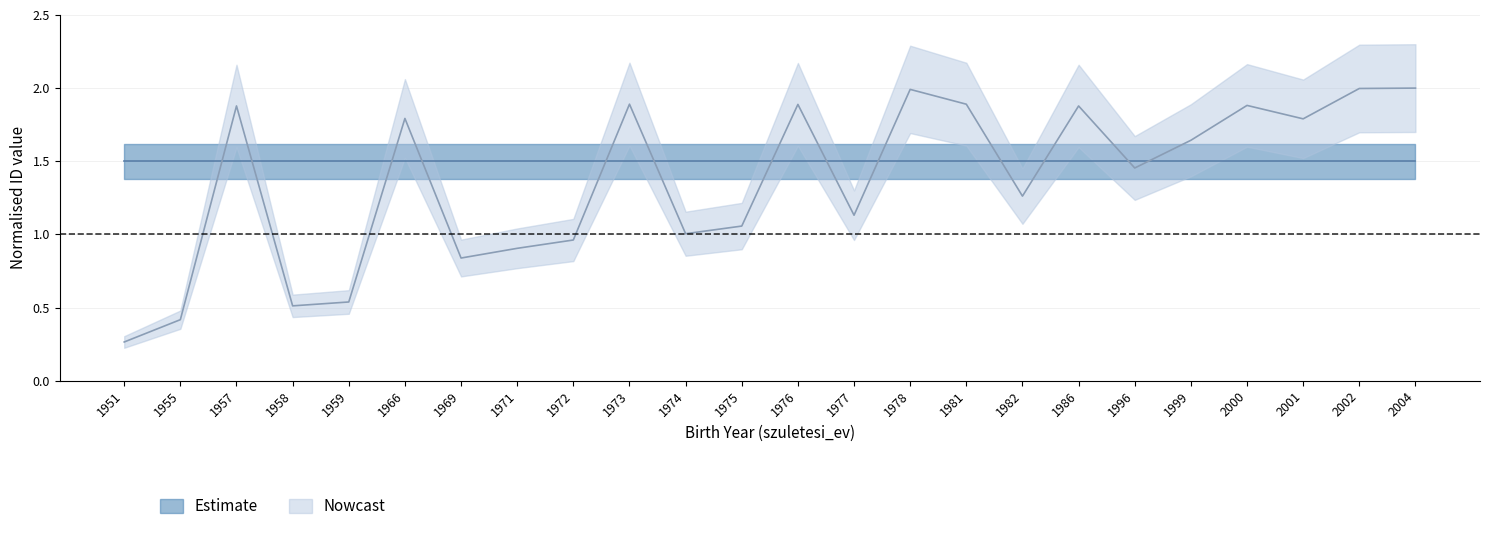

What is the difference between the maximum and minimum values?

1.7